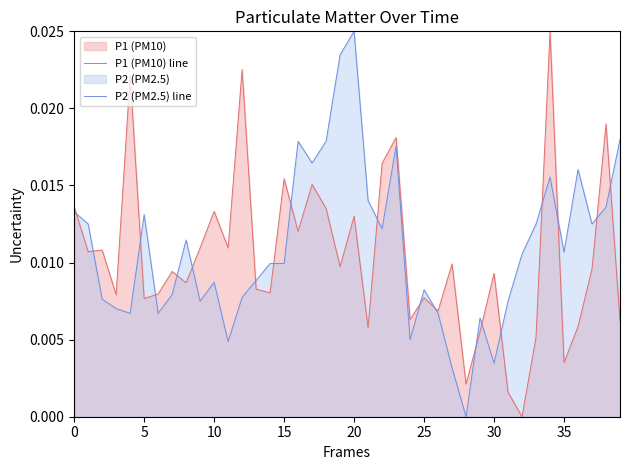

How many values in the P1 (PM10) line series exceed 0?

39